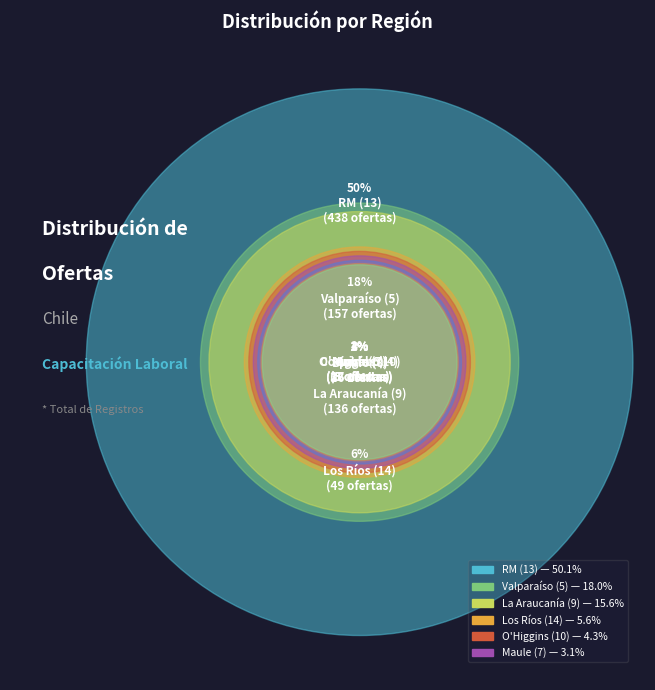

Rank the categories by value from lowest to highest.

4, 6, 8, 7, 10, 14, 9, 5, 13